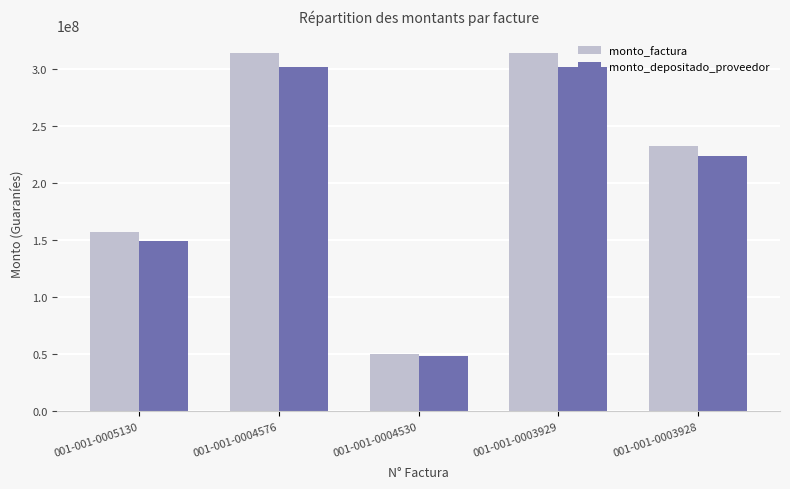

Which category has the lowest value in the monto_factura series?

001-001-0004530